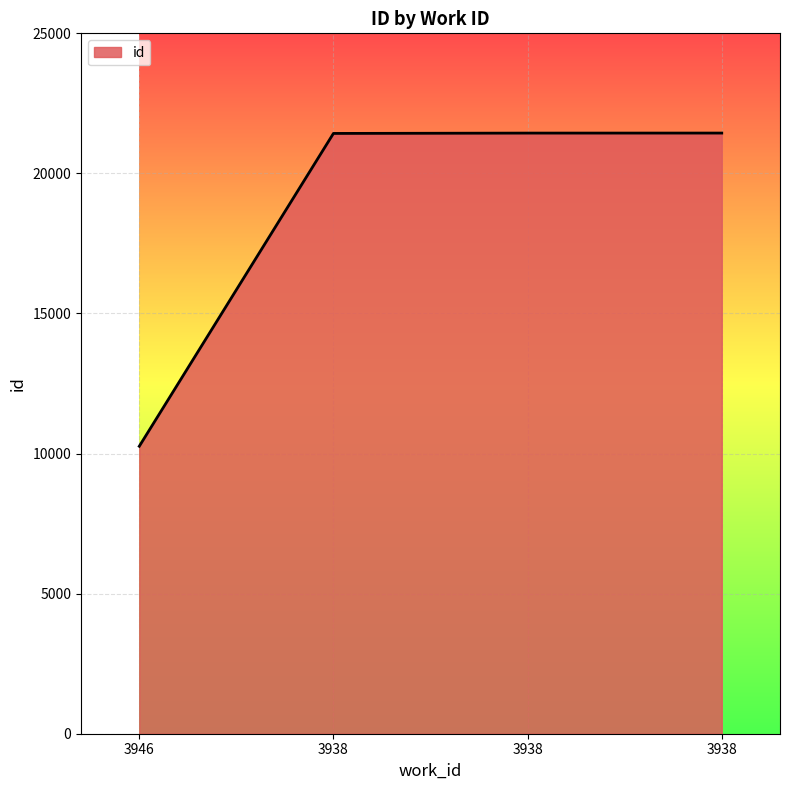

At which label is the value closest to 15850?

3938